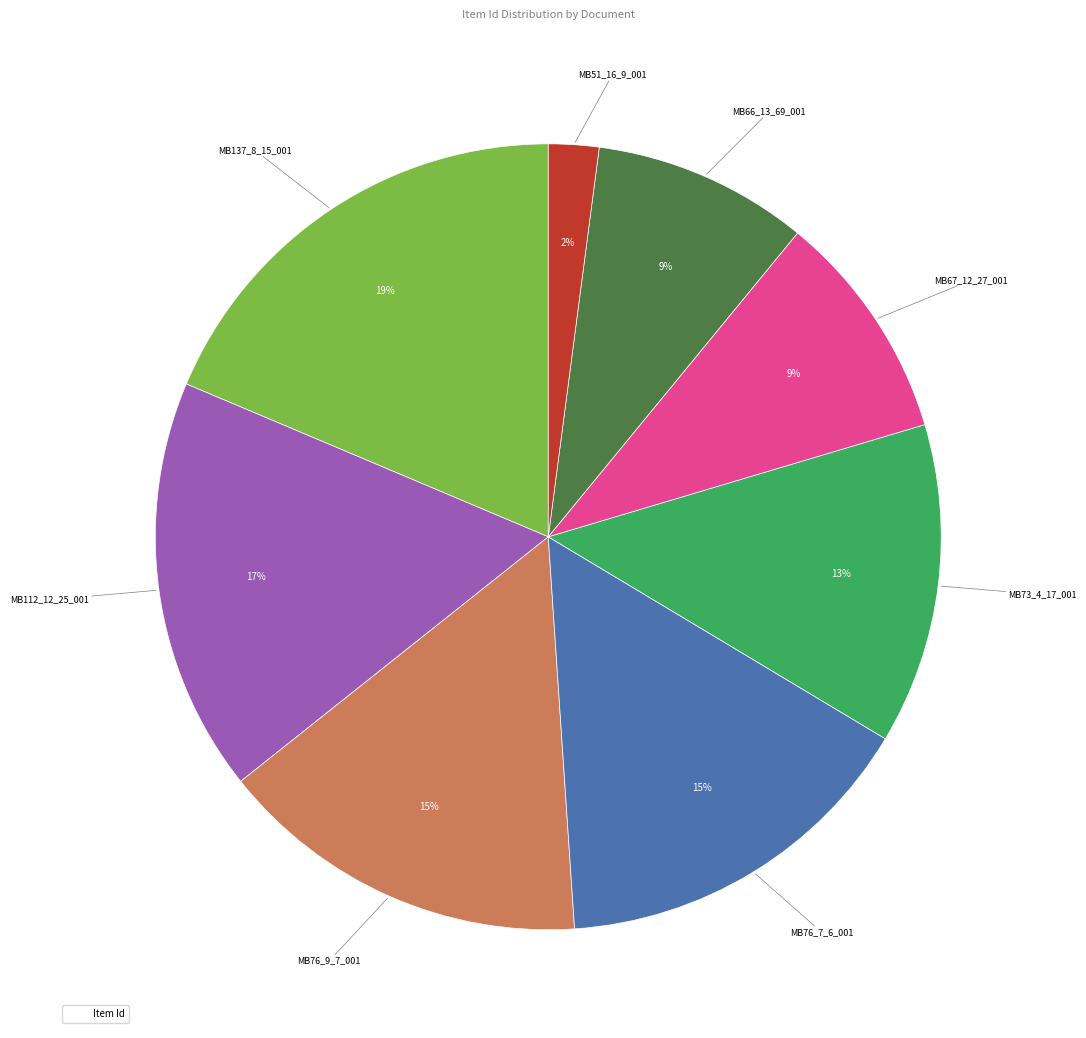

To the nearest percent, what is the average slice percentage?

12%